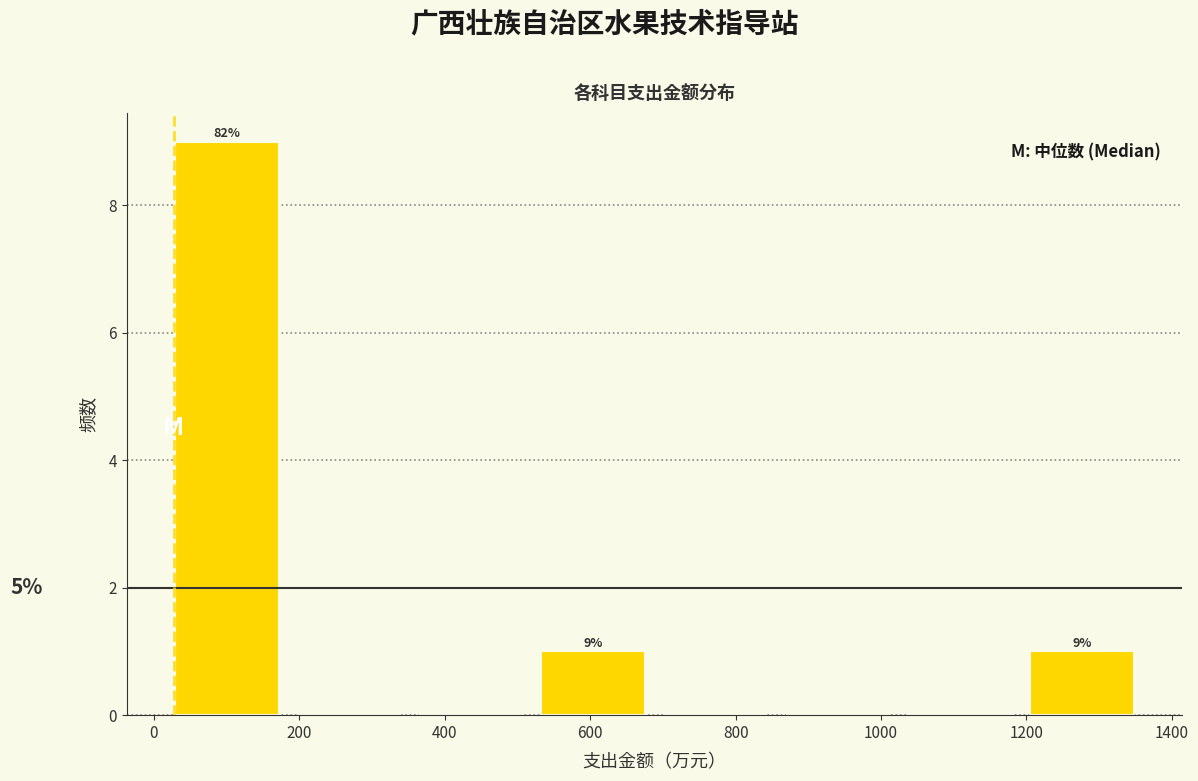

Over which range of the x-axis is the bar tallest?

20 to 180